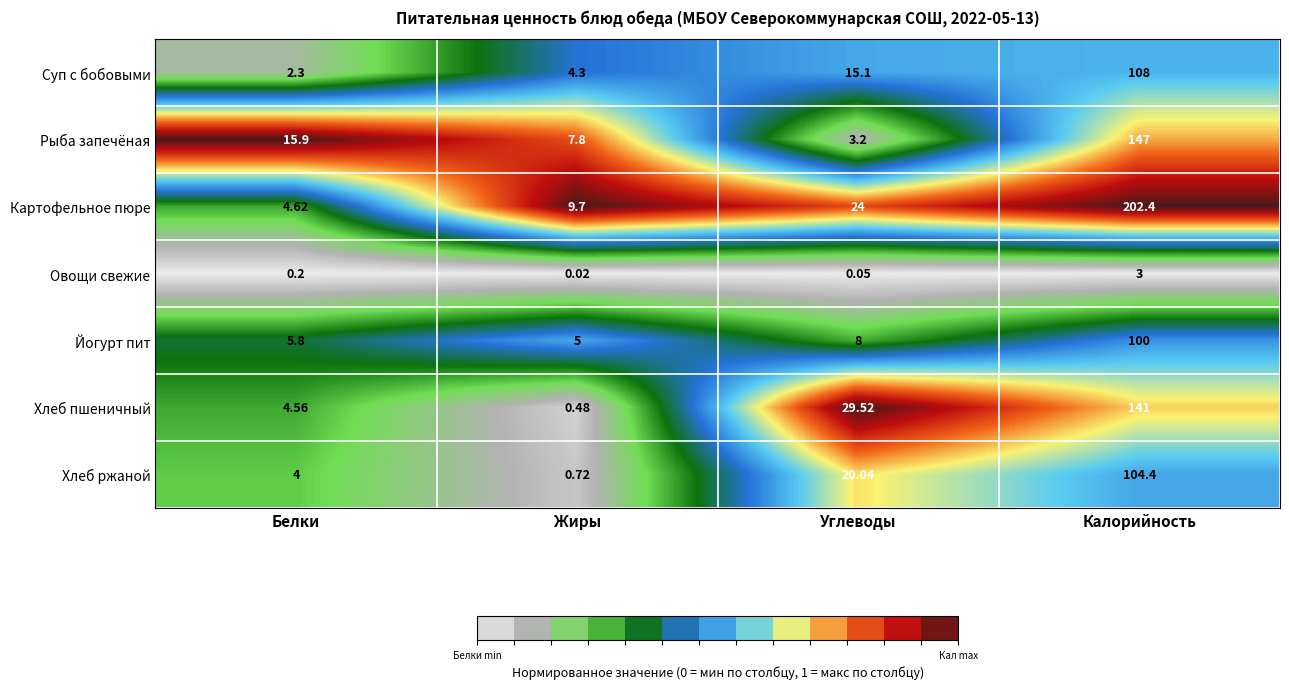

Which category has the highest value in the Хлеб ржаной series?

Калорийность